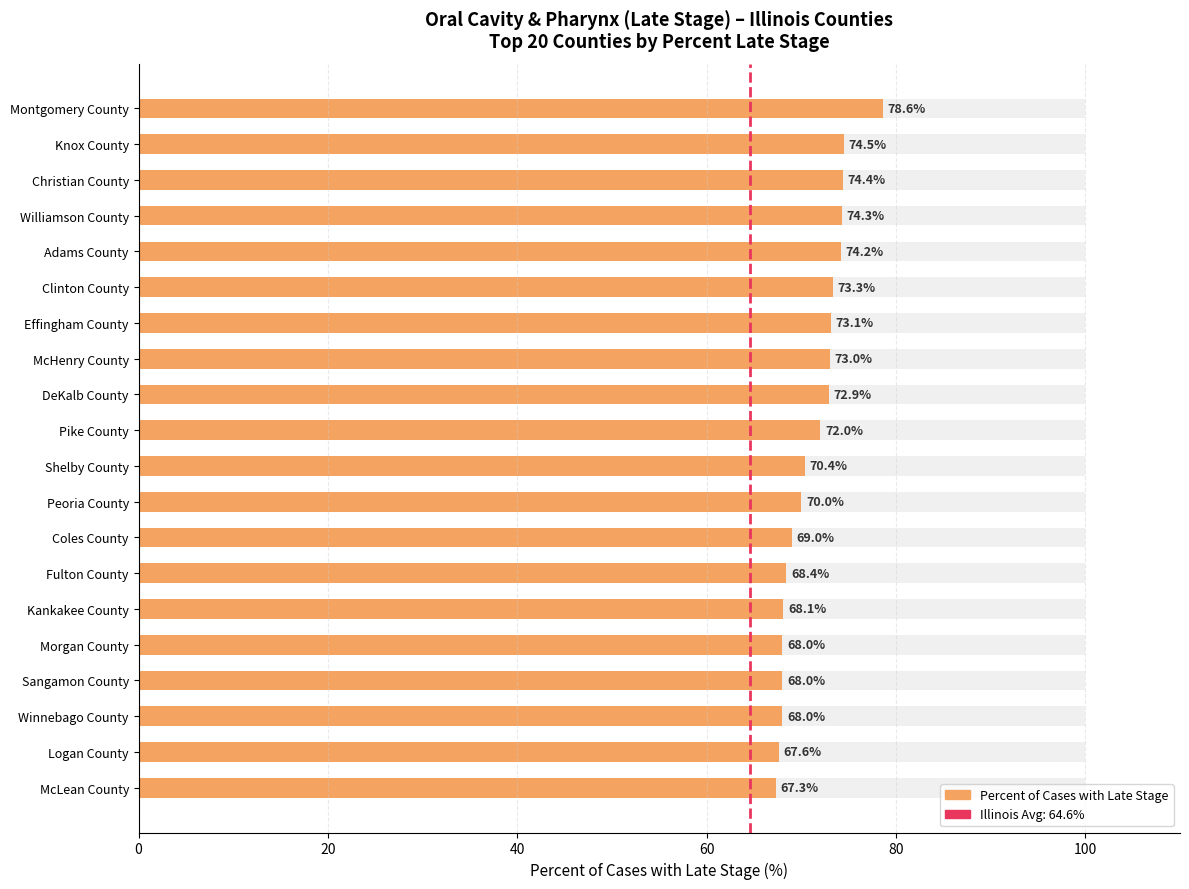

What is the difference between the second highest and minimum values?

7.2